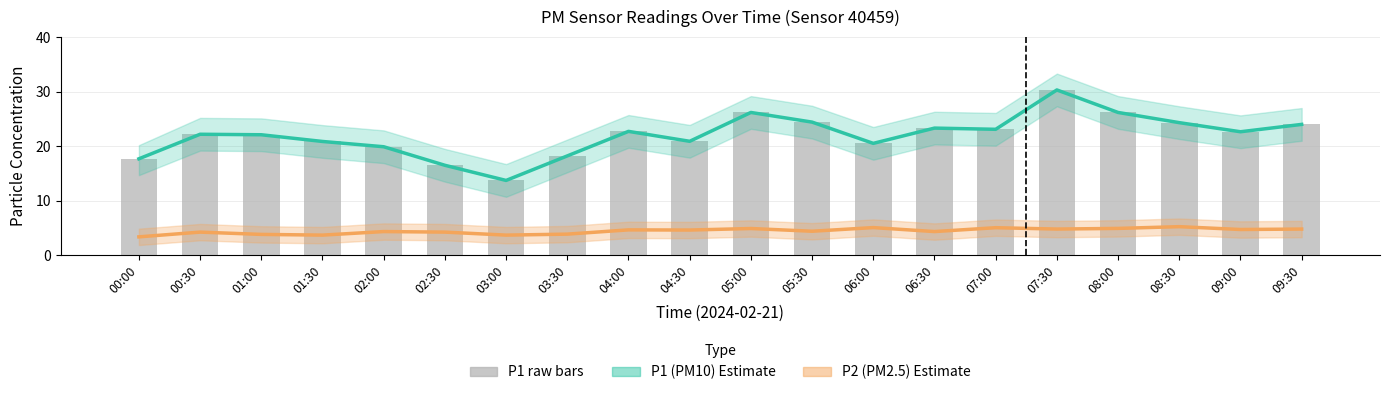

Reading left to right, what are all the values shown in this chart?

P1 (PM10): 17.7	22.2	22.1	20.9	19.9	16.5	13.7	18.2	22.7	20.9	26.2	24.4	20.5	23.3	23.1	30.3	26.2	24.3	22.6	24.0
P2 (PM2.5): 3.4	4.2	3.8	3.7	4.3	4.2	3.7	3.9	4.6	4.6	4.9	4.4	5.0	4.3	5.0	4.8	4.9	5.2	4.7	4.8
P1 raw: 17.7	22.2	22.1	20.9	19.9	16.5	13.7	18.2	22.7	20.9	26.2	24.4	20.5	23.3	23.1	30.3	26.2	24.3	22.6	24.0